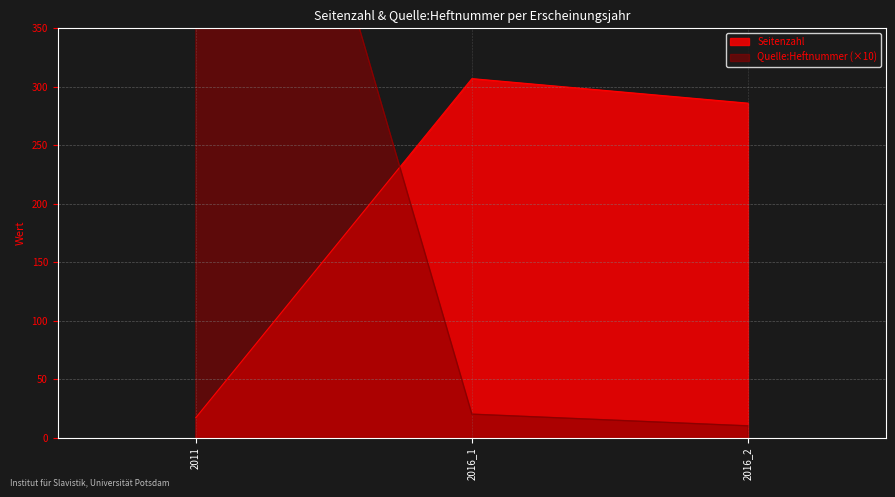

At which label is Seitenzahl closest to 162?

2016_2